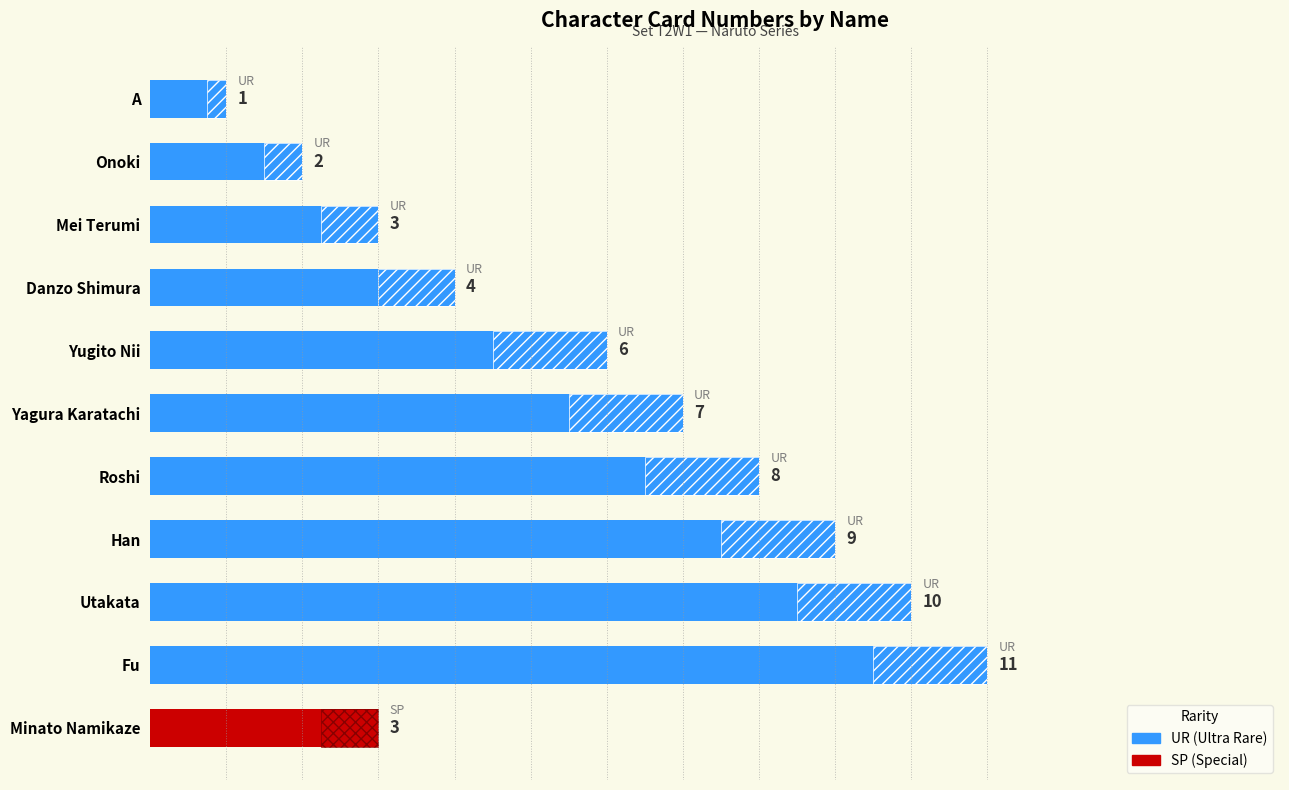

What is the sum of the values at Han and Mei Terumi?

12